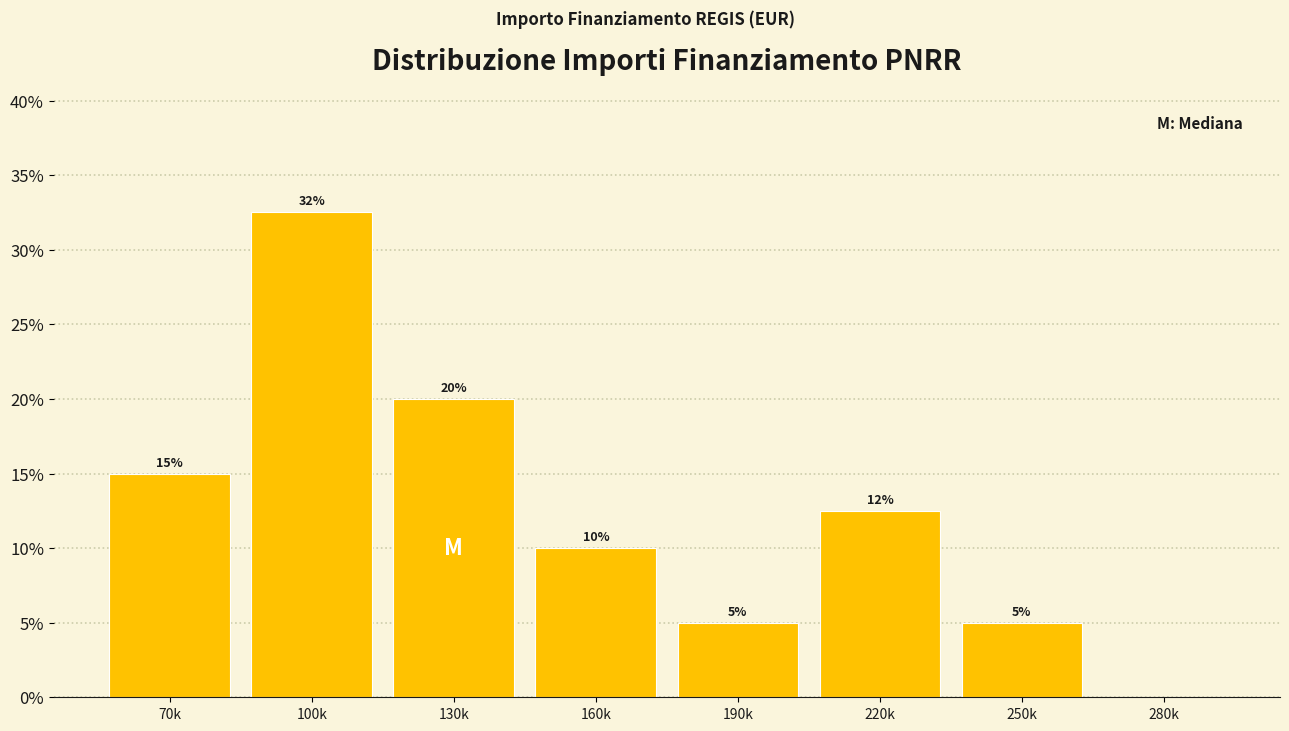

How many values are between 5 and 20?

6